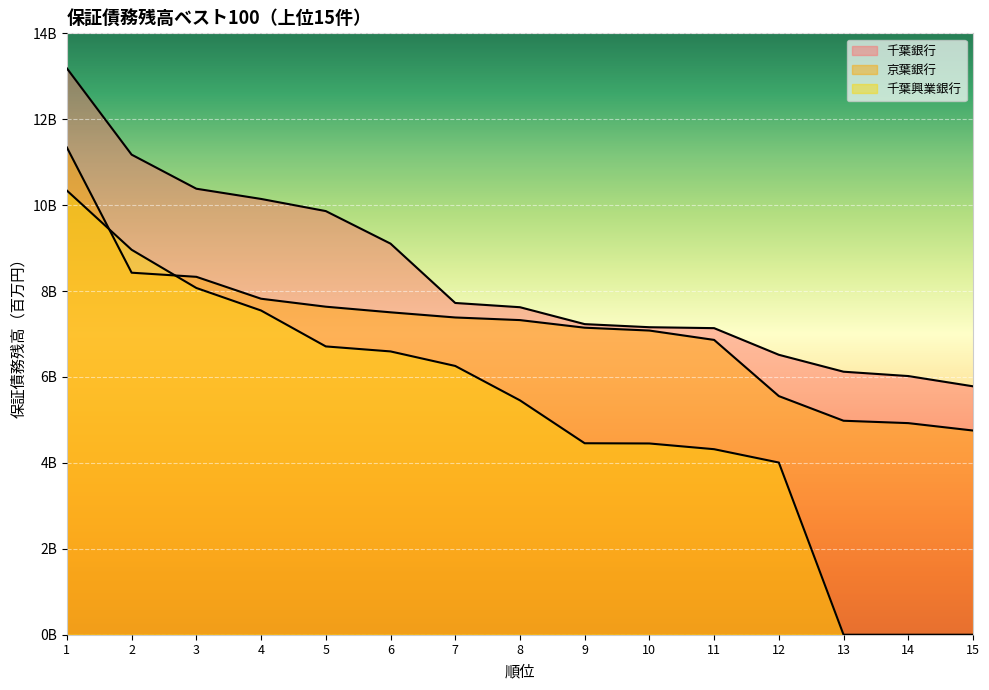

How many times do 千葉興業銀行 and 京葉銀行 cross each other?

2